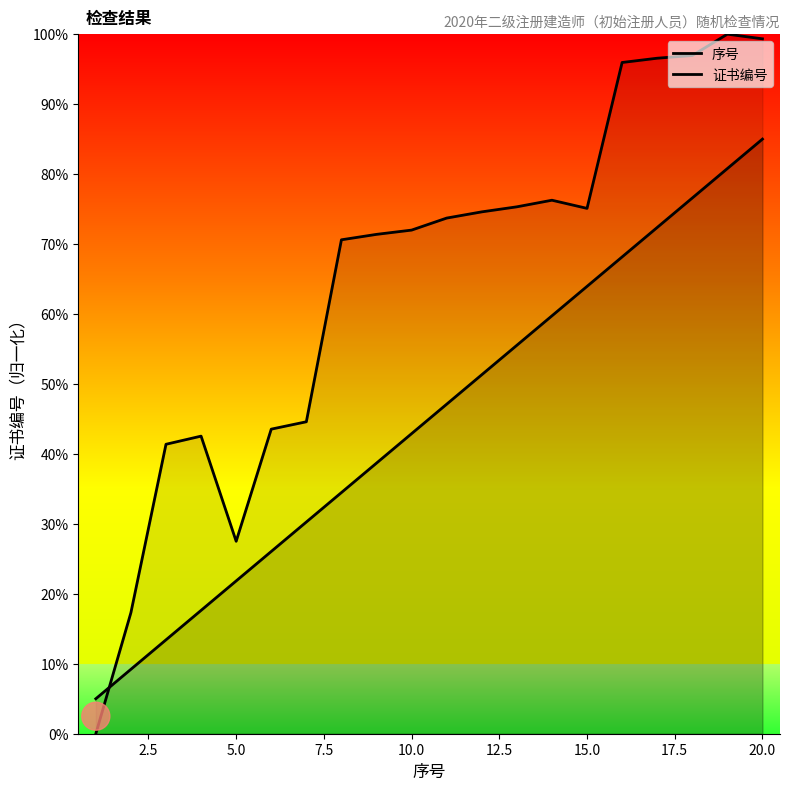

What are all the series names shown in the legend?

序号, 证书编号